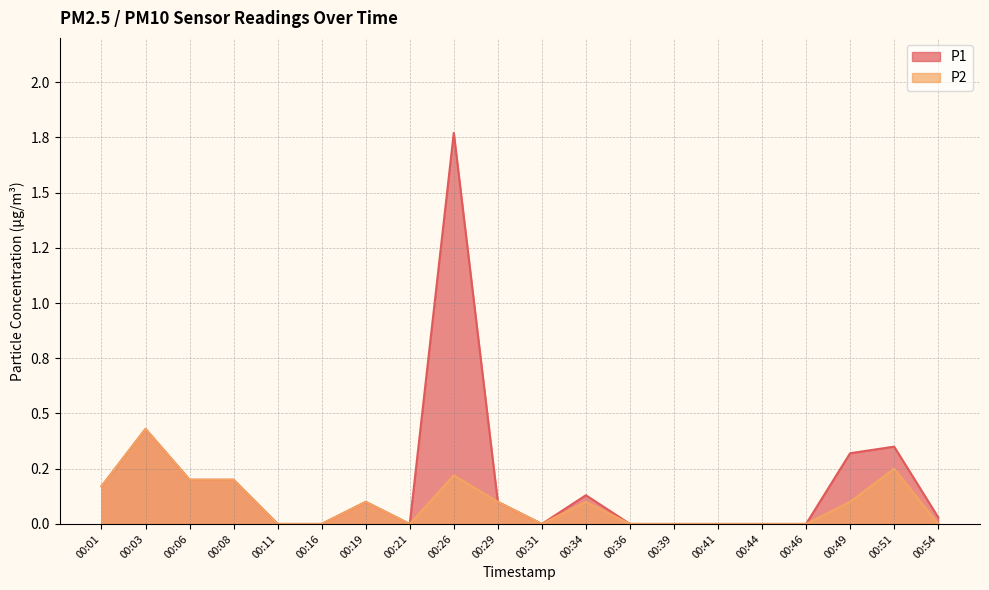

True or false: P1 has more than 1 interior local peaks.

True